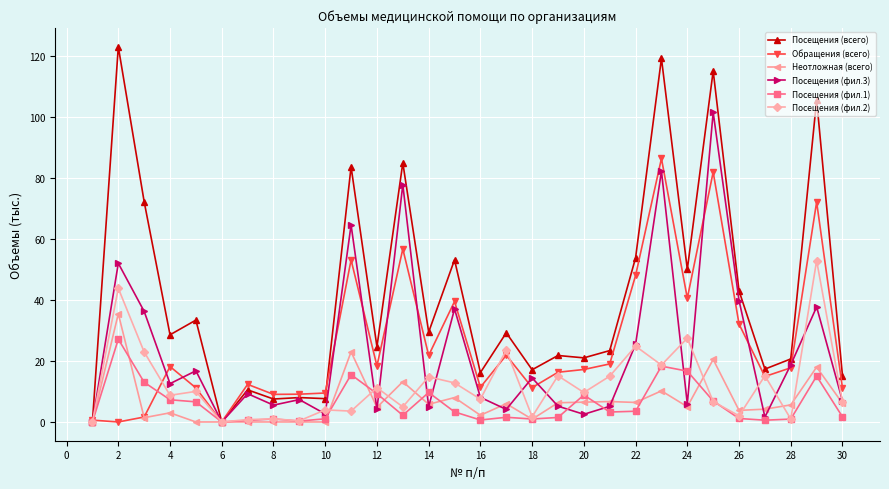

True or false: Посещения (фил.1) has more than 2 interior local peaks.

True